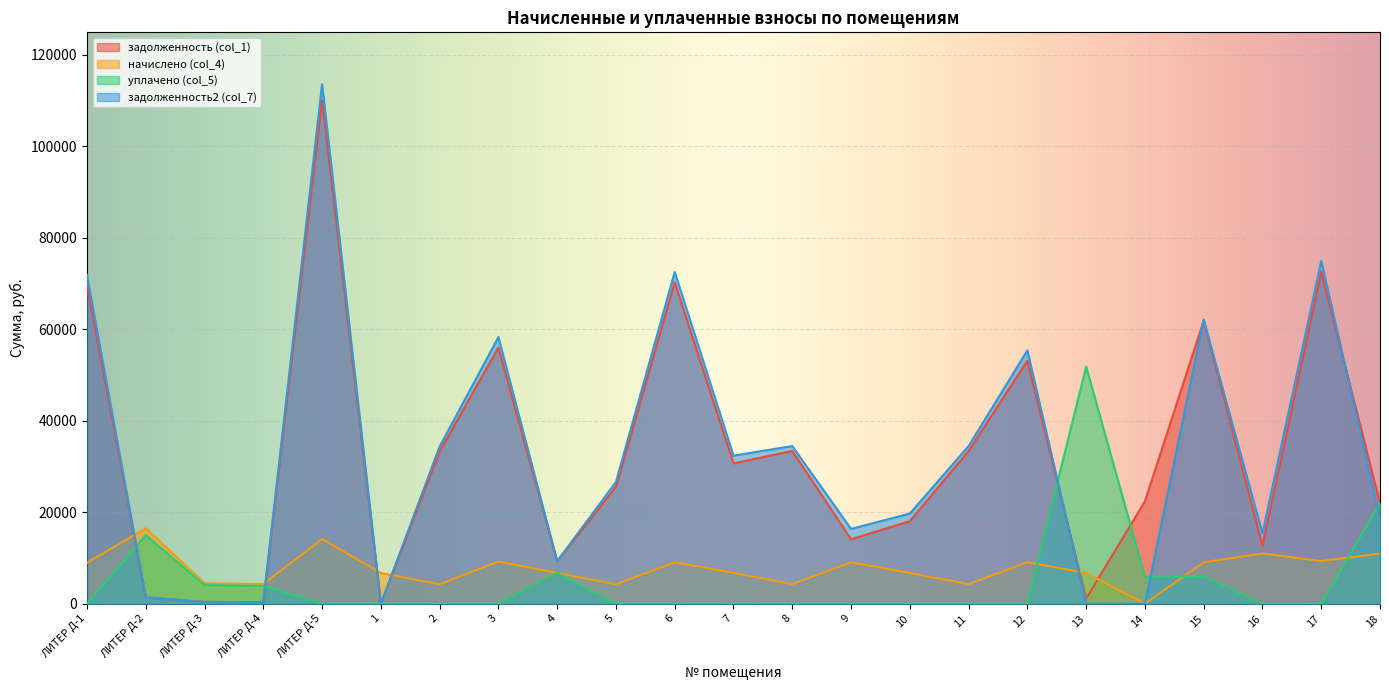

Which series has the widest spread of values?

задолженность2 (col_7)